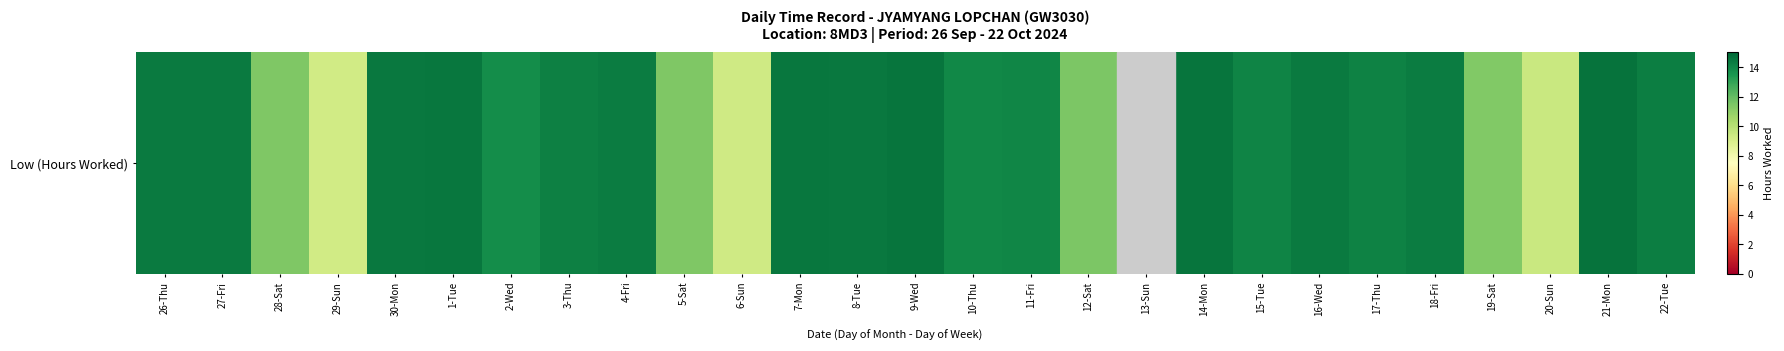

At which category does the chart reach its peak across all series?

21-Mon